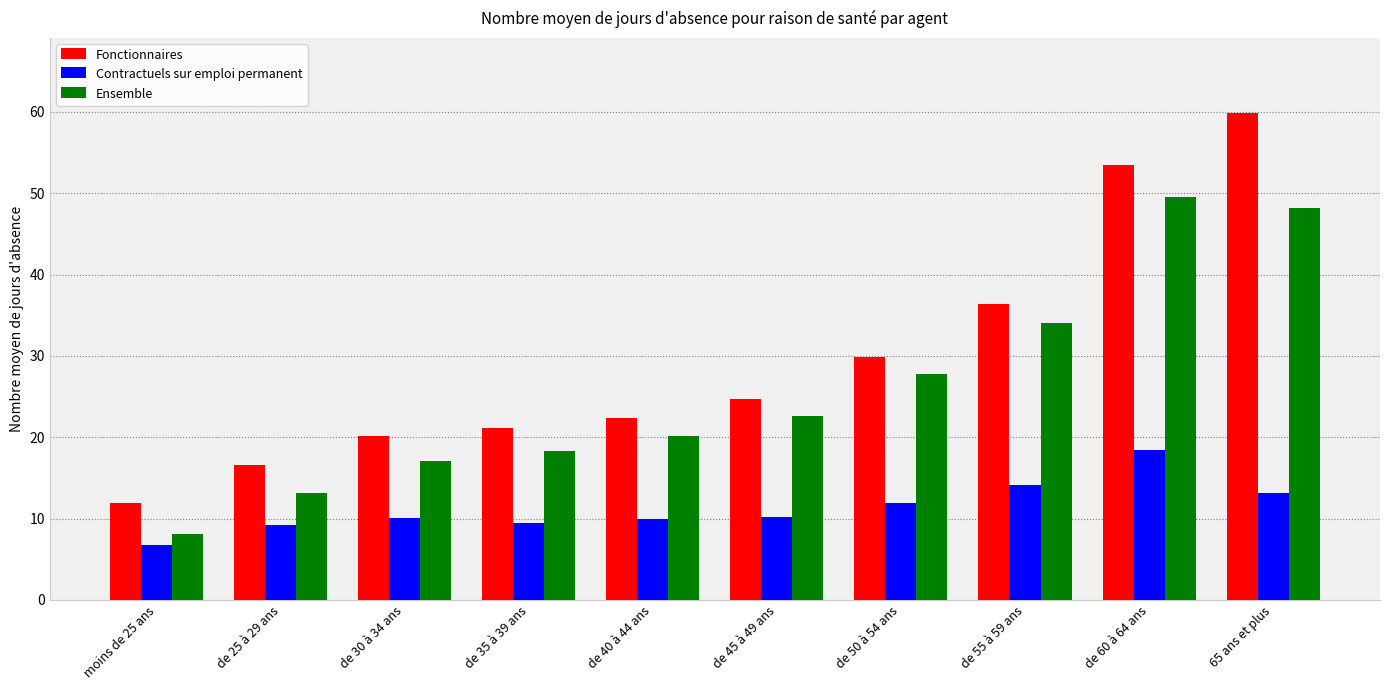

The Fonctionnaires series shows 22.4 at de 40 à 44 ans. True or false?

True